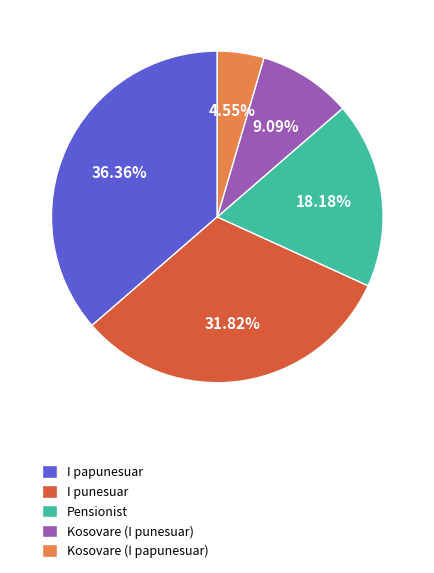

Count the number of slices in the pie.

5